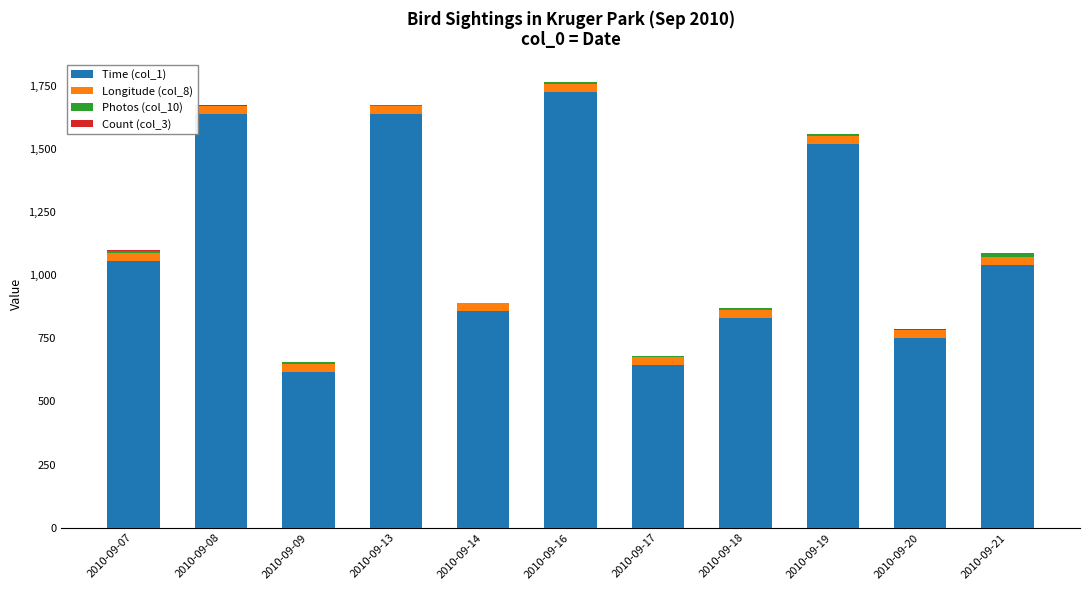

The value of Time (col_1) at 2010-09-09 is 834.3. True or false?

False